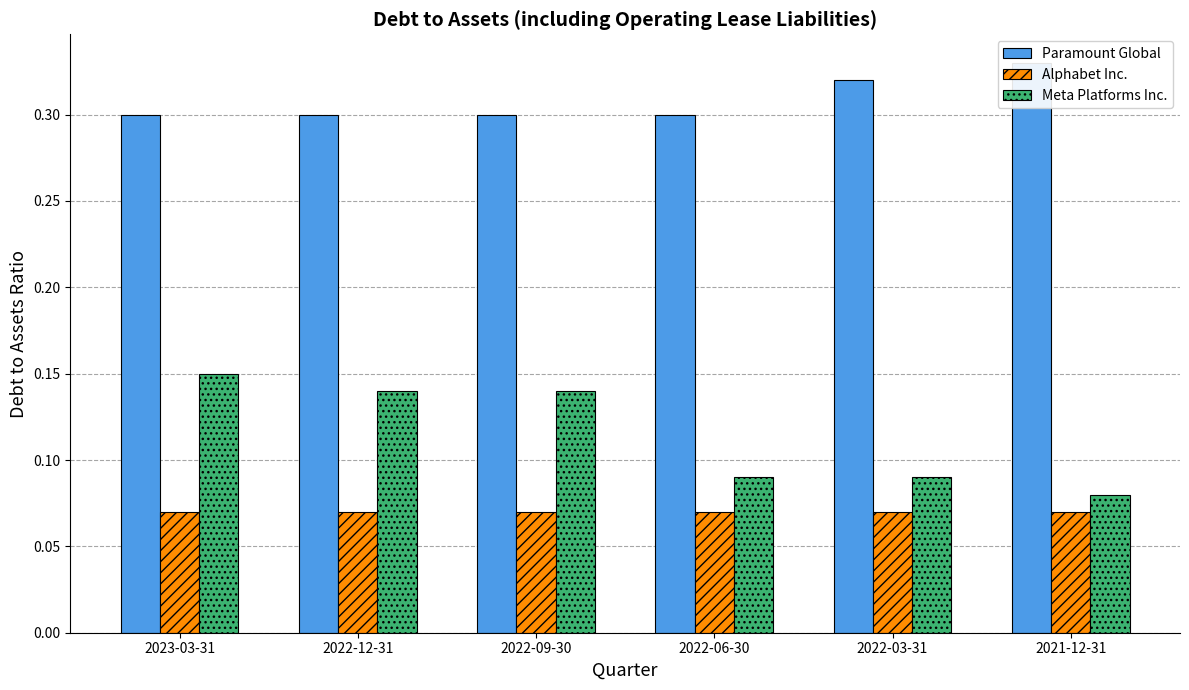

What is the total value across all series at 2022-06-30?

0.5